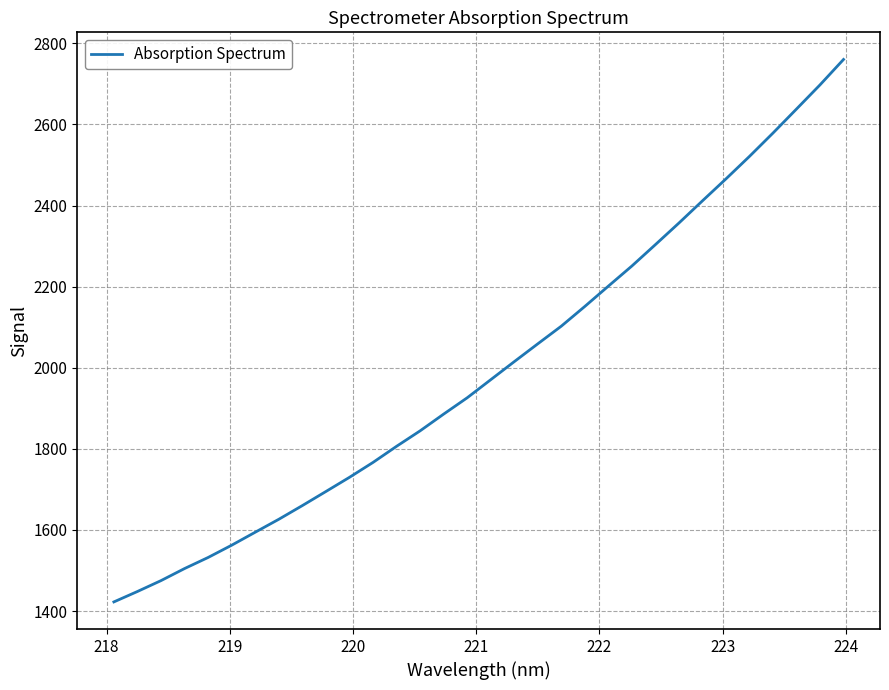

What is the difference between the maximum and minimum values?

1337.7